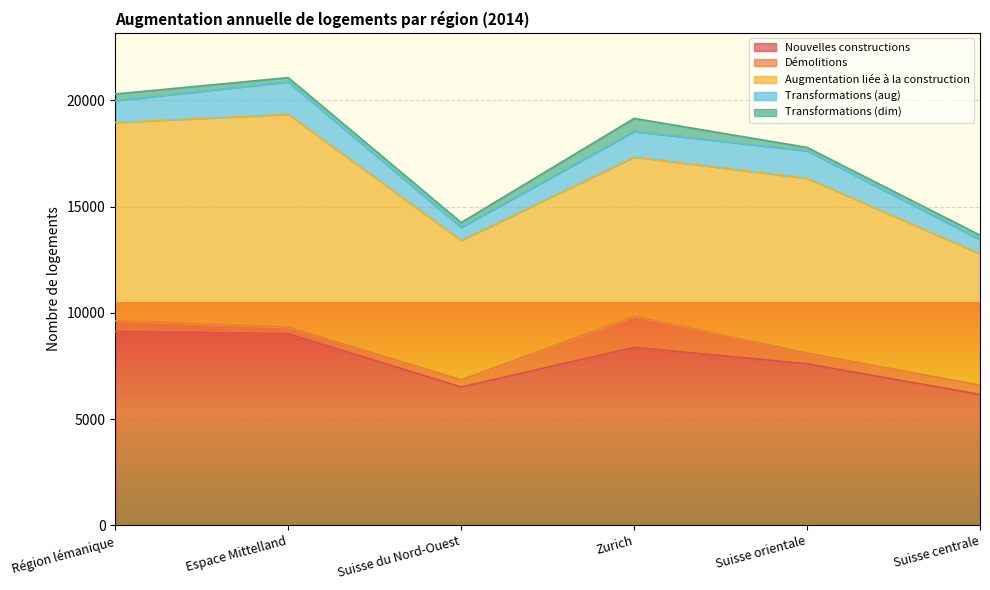

At Suisse centrale, list the series in order from largest to smallest.

Augmentation liée à la construction, Nouvelles constructions, Transformations (aug), Démolitions, Transformations (dim)